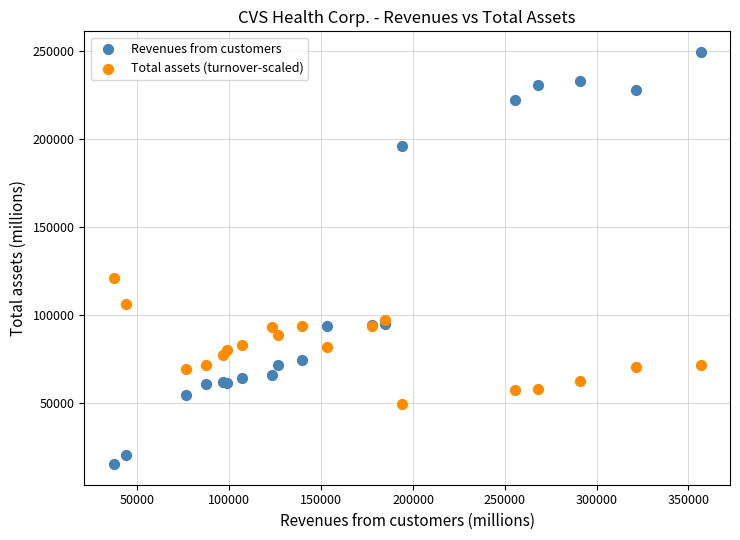

Across all series, what Y value is closest to 132505?

121000.0